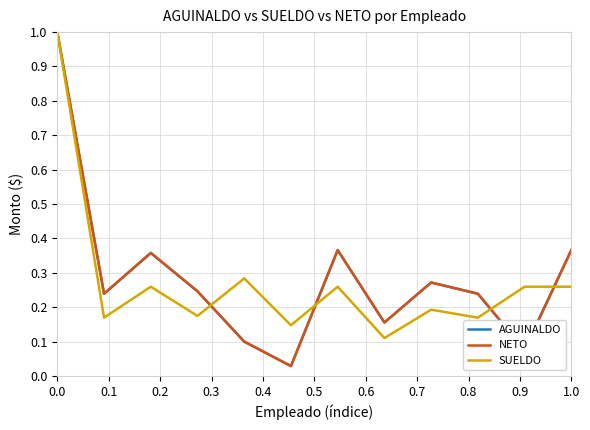

Does the chart display data point markers on the line(s)?

No